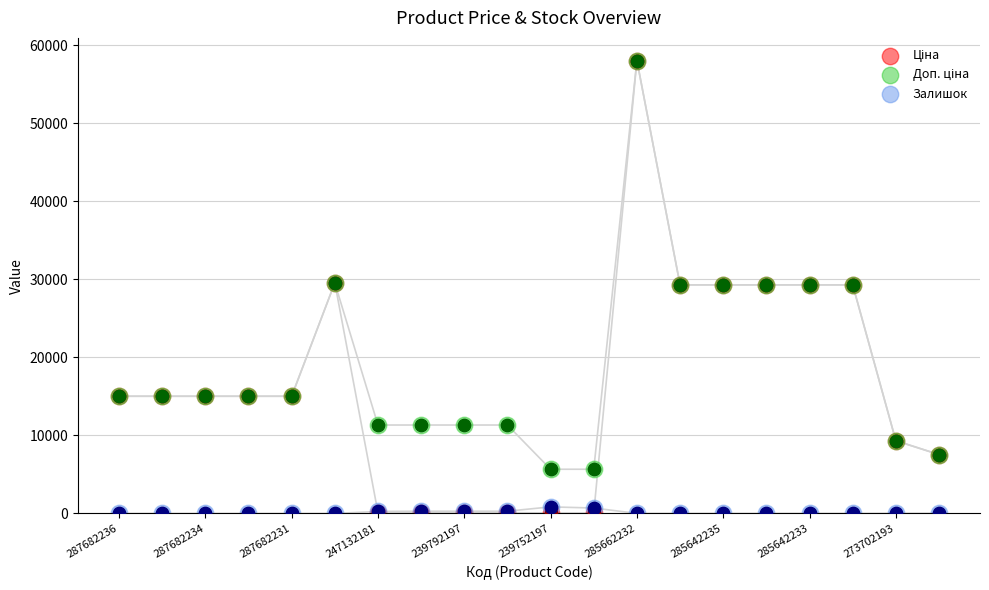

Which series has the largest total across all categories?

Доп. ціна